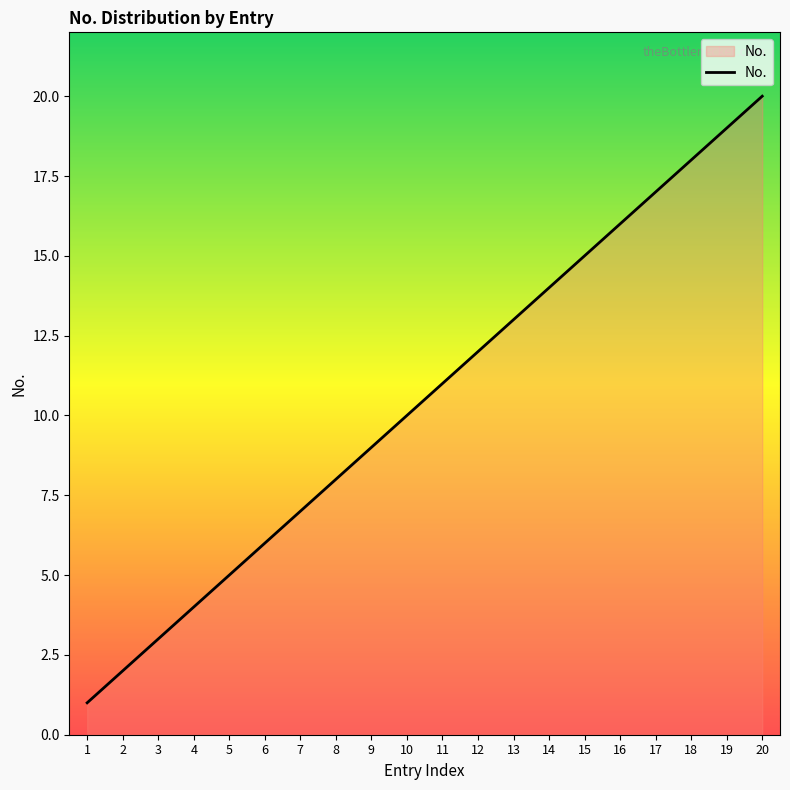

What is the ratio of the value at 18 to the value at 13?

1.4